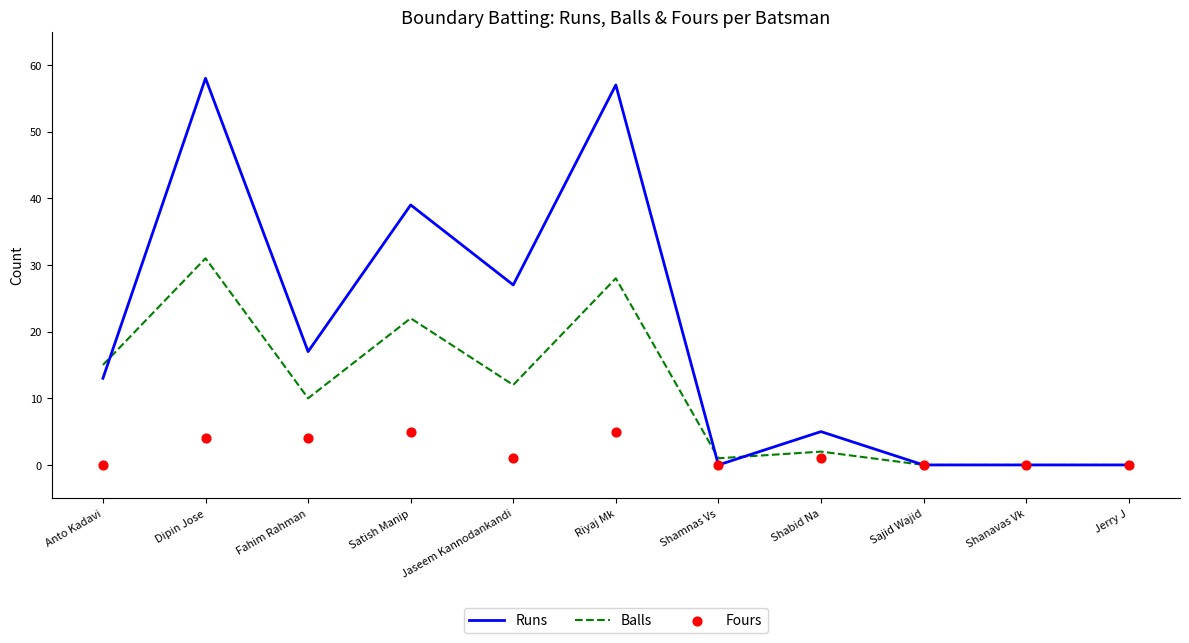

Which series has the widest spread of Y values?

Runs